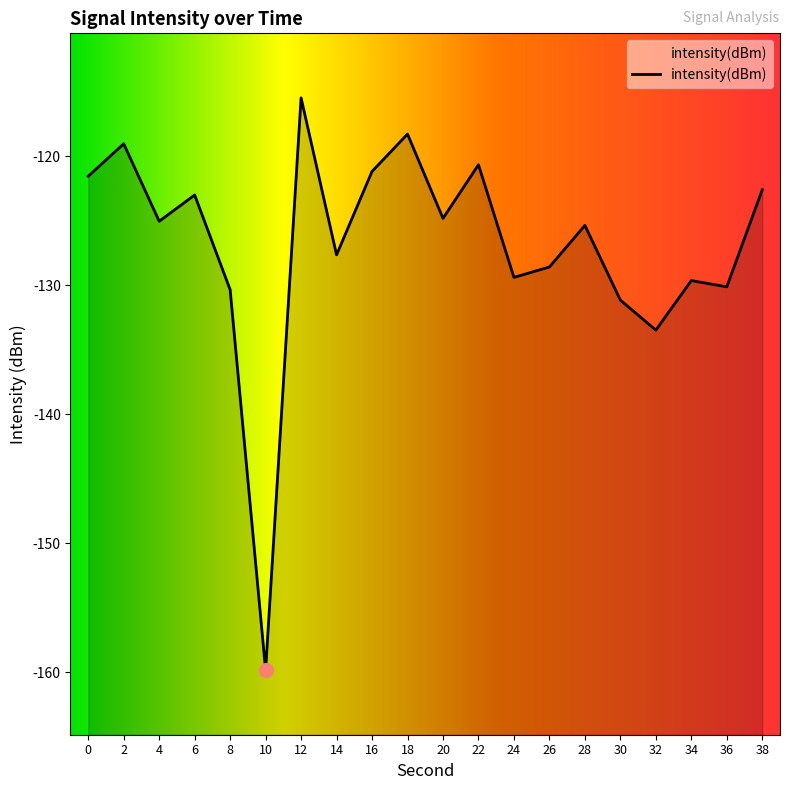

Is it true that the value at 32 is -133.5?

True